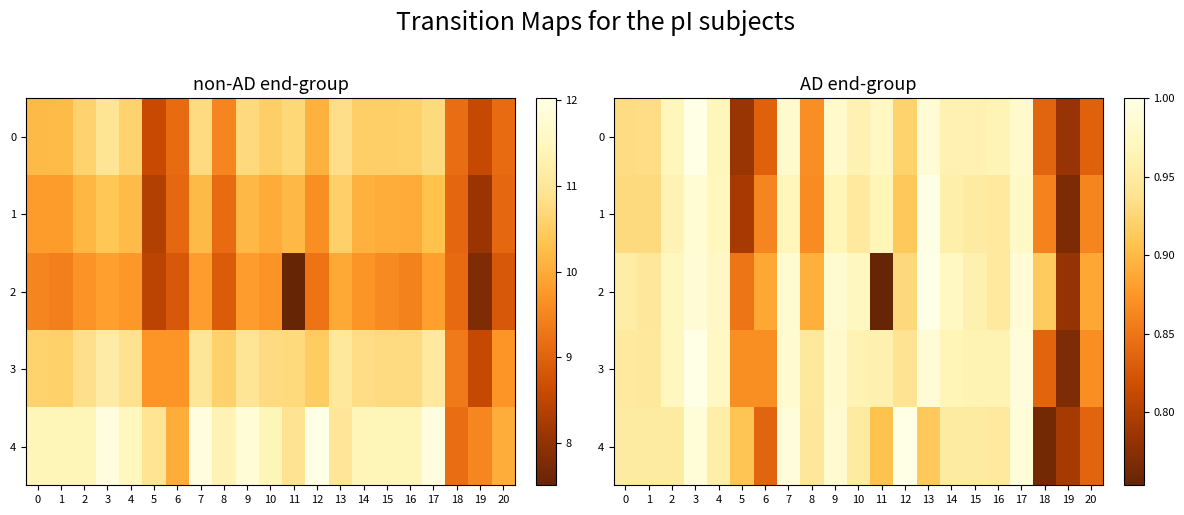

How many distinct data groups are displayed?

5